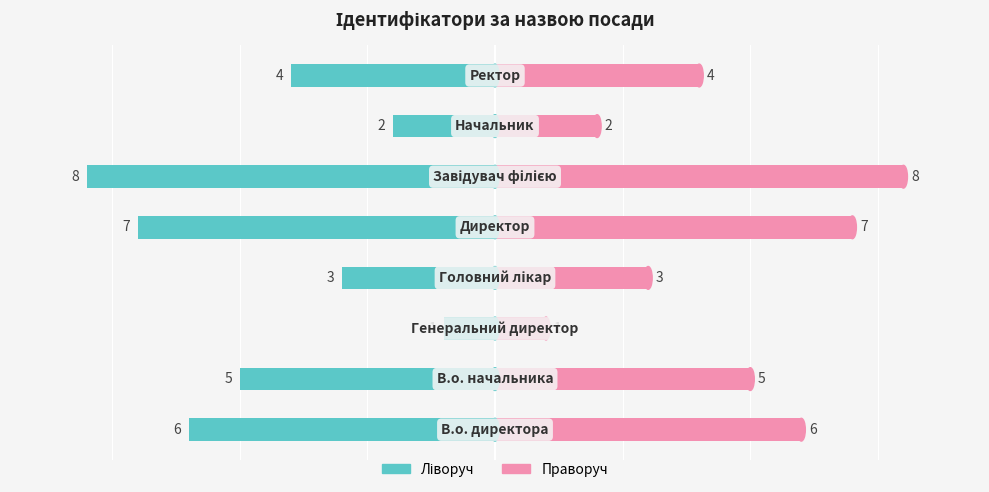

The value of Ідентифікатор (право) at 4 is 5. True or false?

False